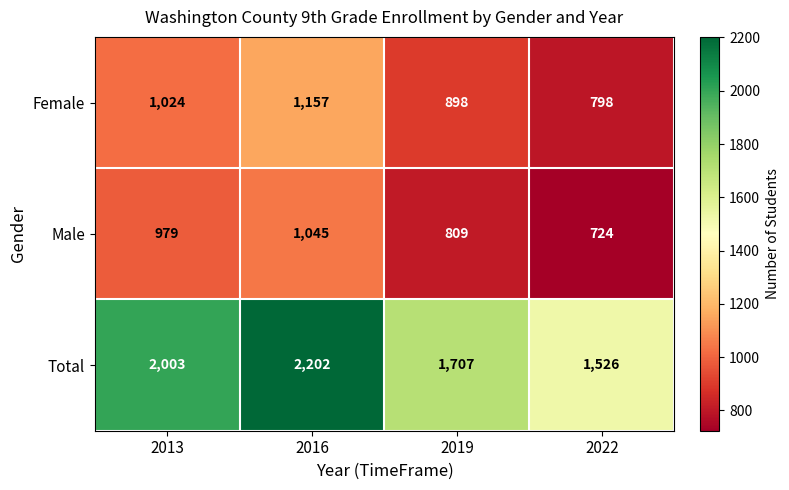

Which series has the largest total across all categories?

Total